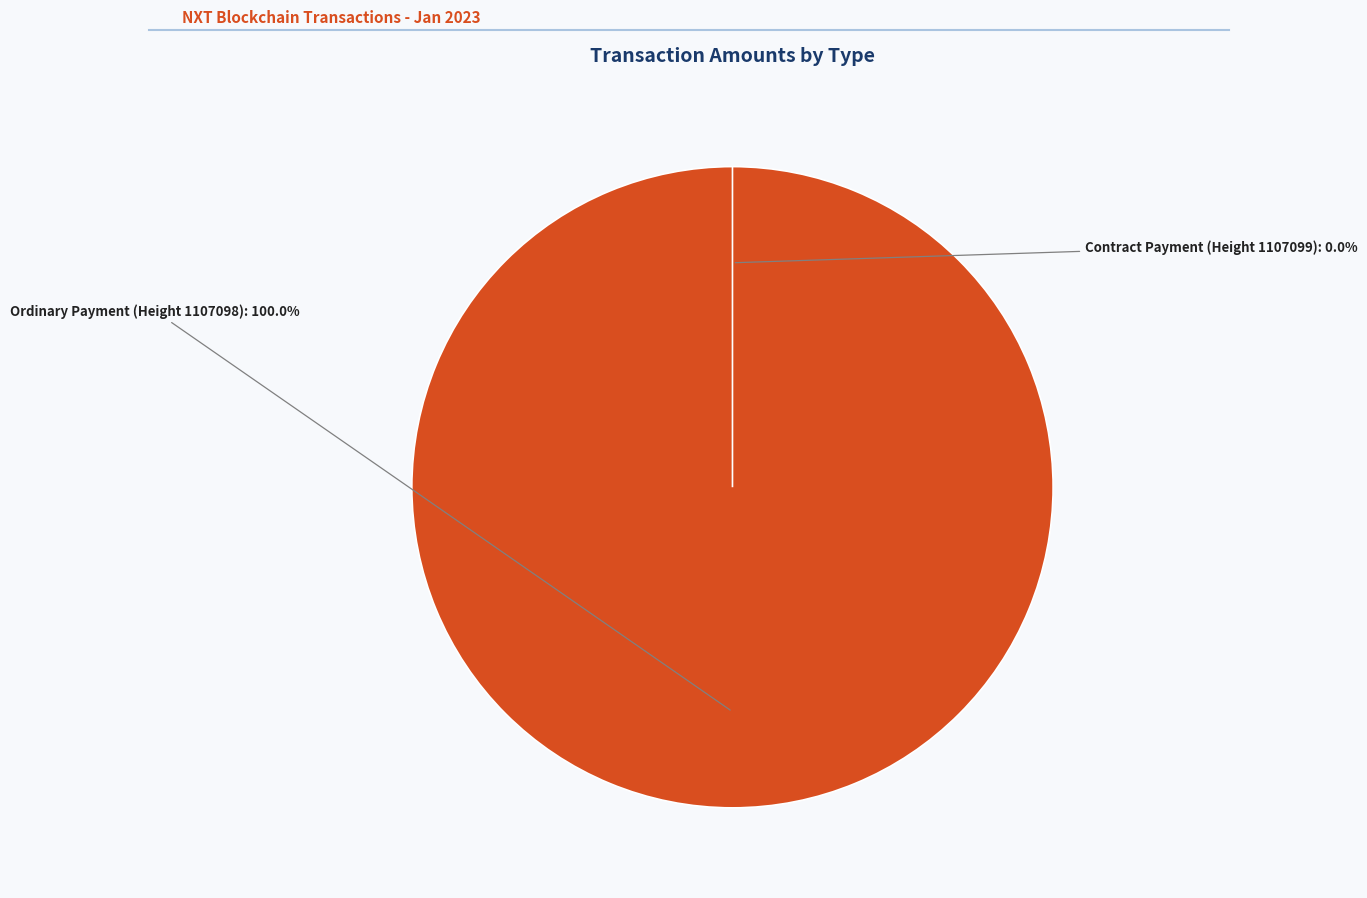

What is the largest slice in the pie chart?

Ordinary Payment (Height 1107098)